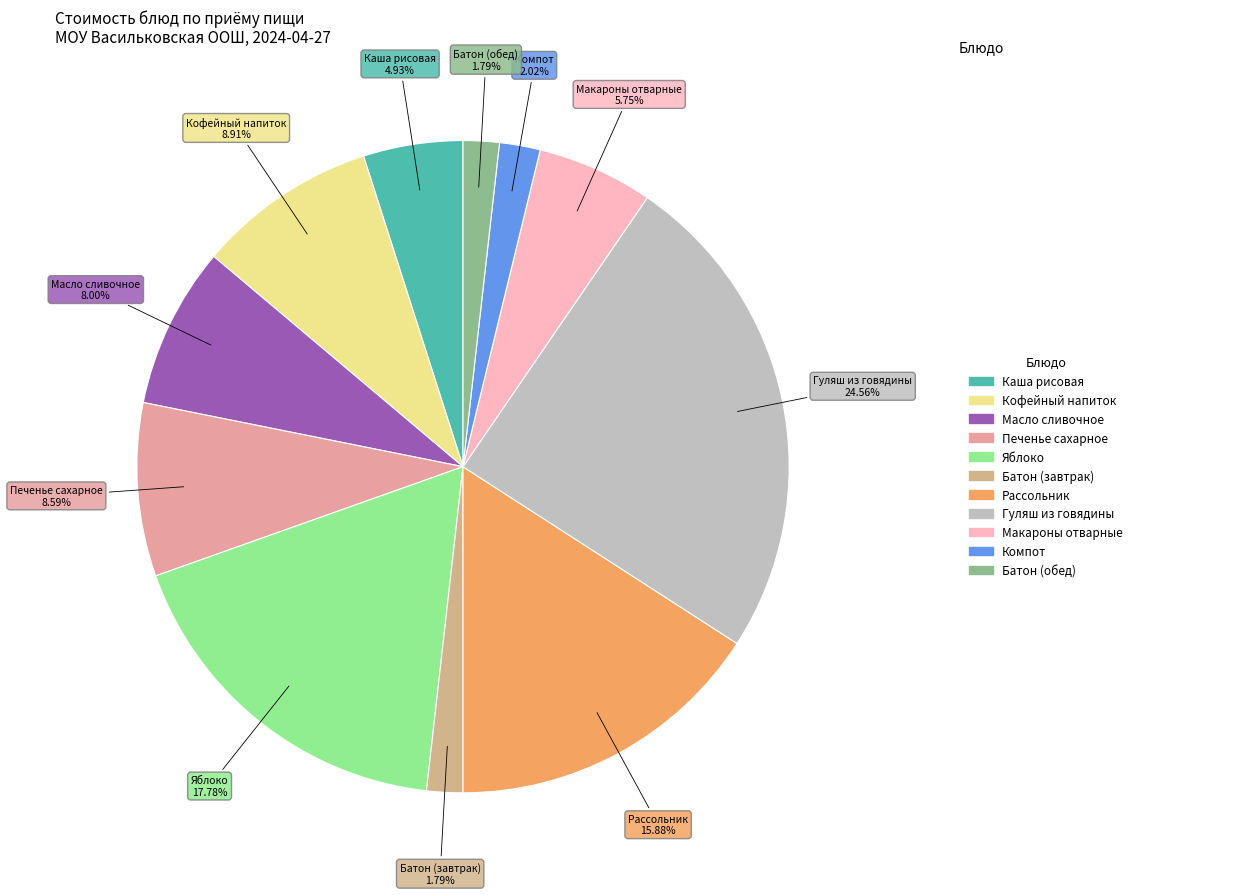

Which category has the smallest portion of the pie?

Батон (завтрак)